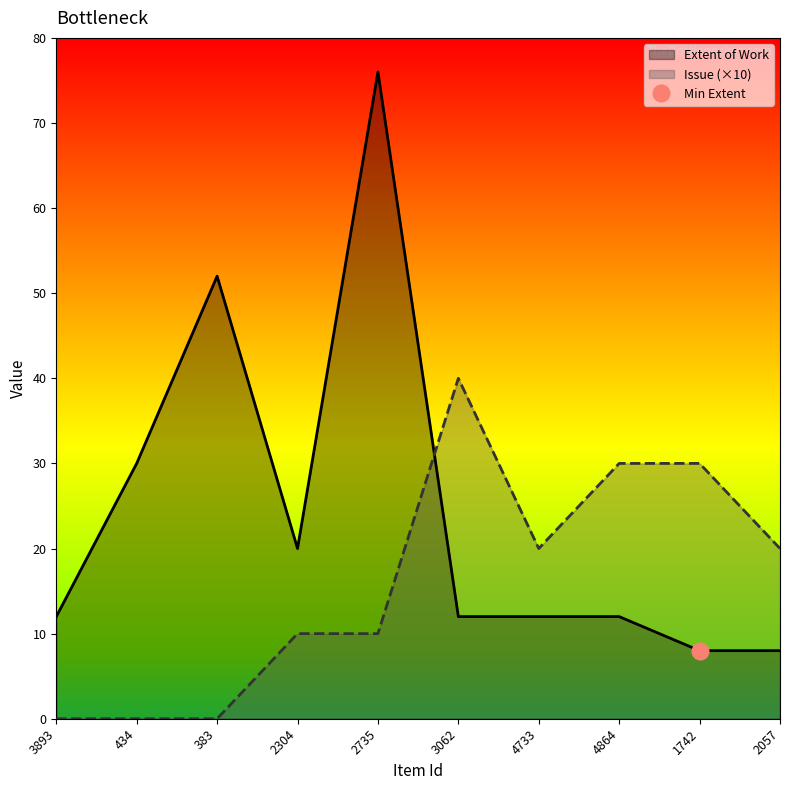

Between which two adjacent categories do Extent of Work and Issue first intersect?

2735 and 3062